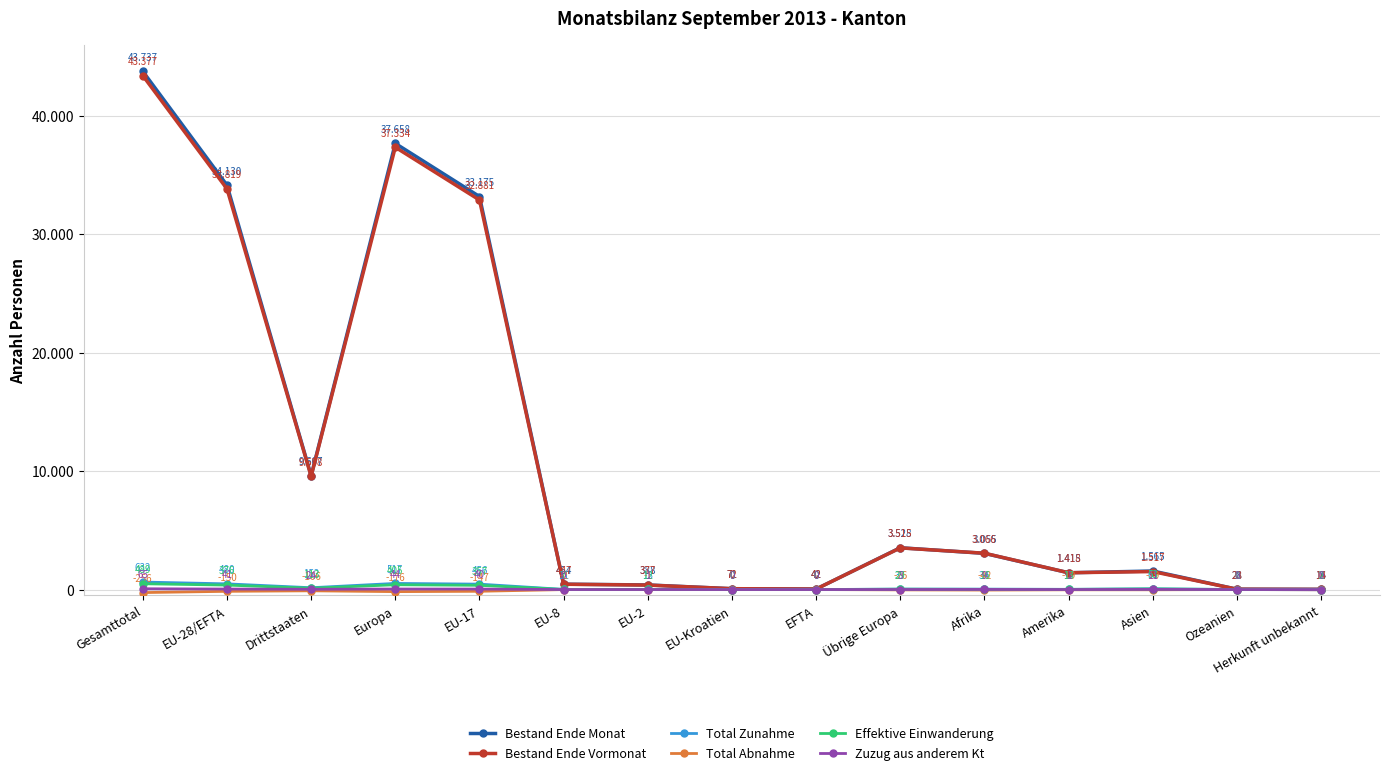

What is the smallest value displayed?

-256